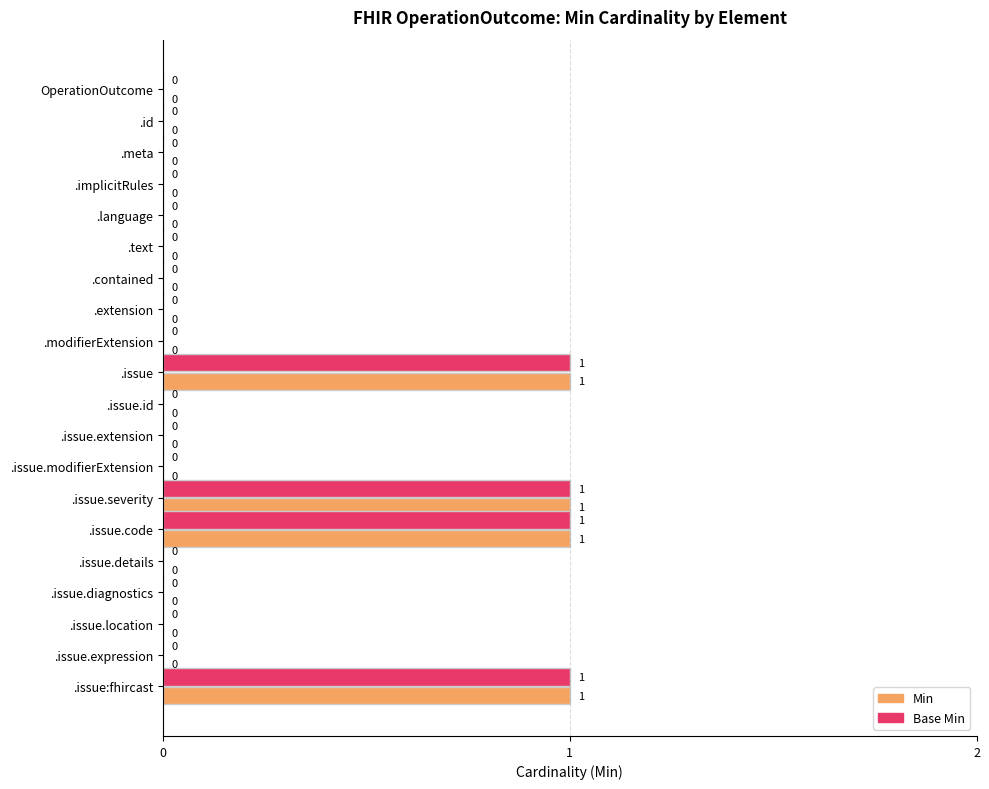

Is the value of Min at .issue.severity greater than the value of Base Min at .issue.modifierExtension?

Yes